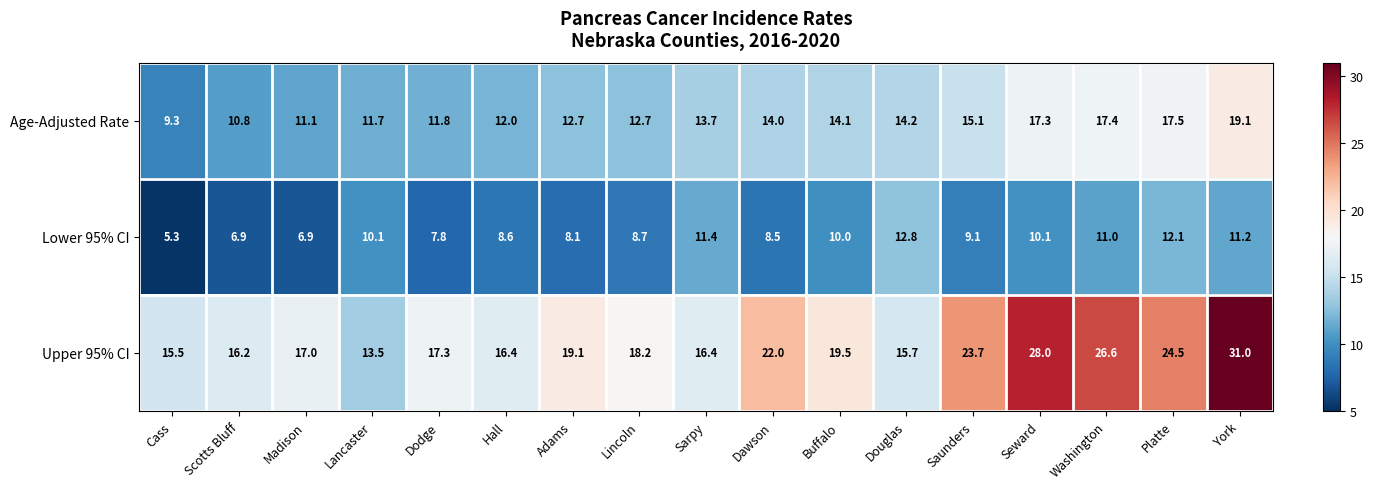

How many data points in Age-Adjusted Rate are less than 13?

8